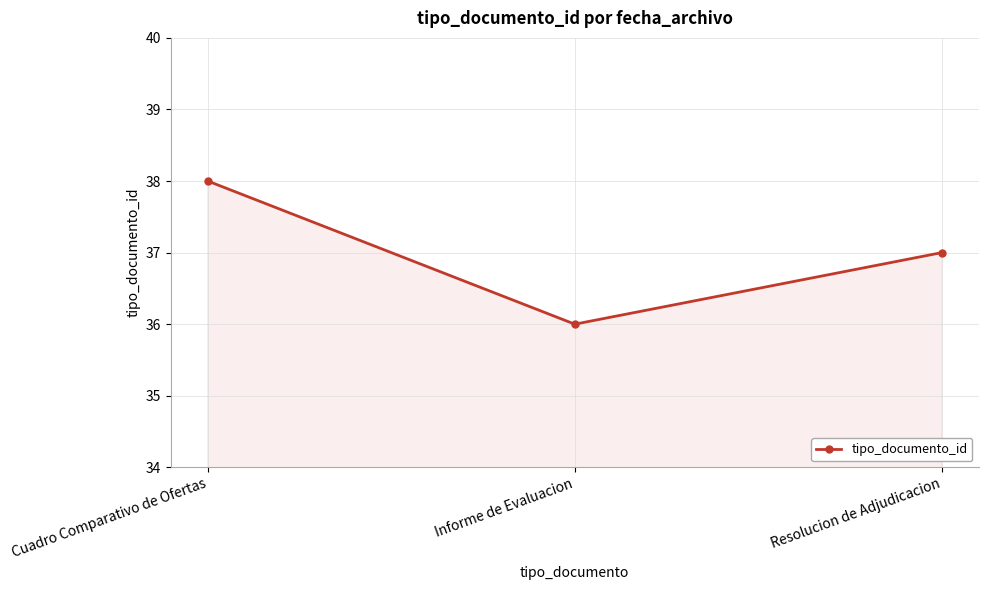

How many series are shown in this chart?

1